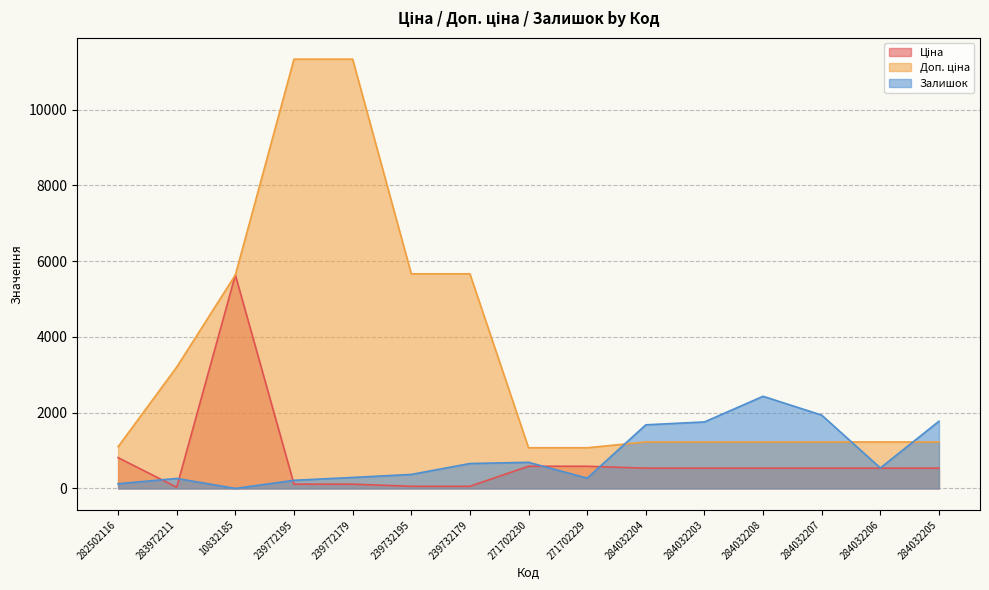

Which series changed the most between 284032207 and 284032206?

Залишок